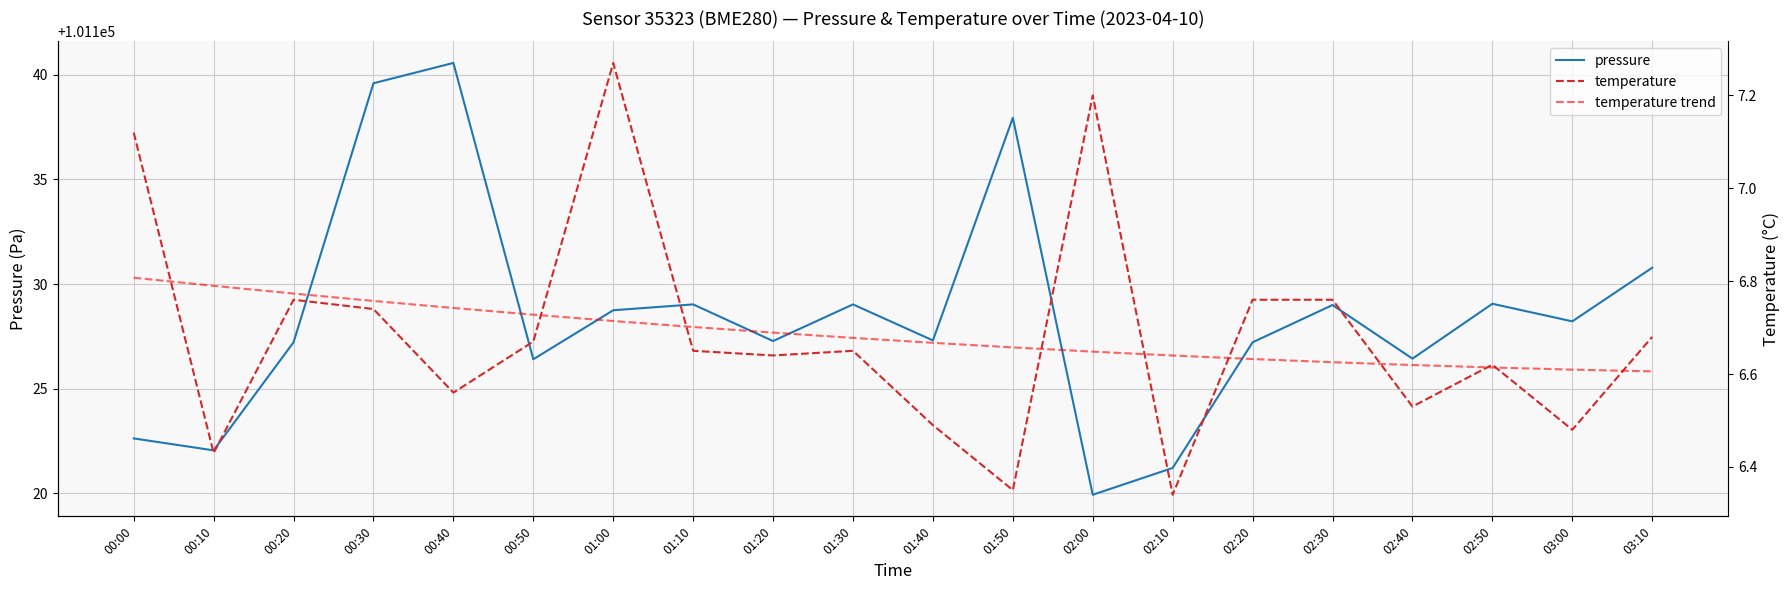

What is the label of the 12th point from the right?

01:20